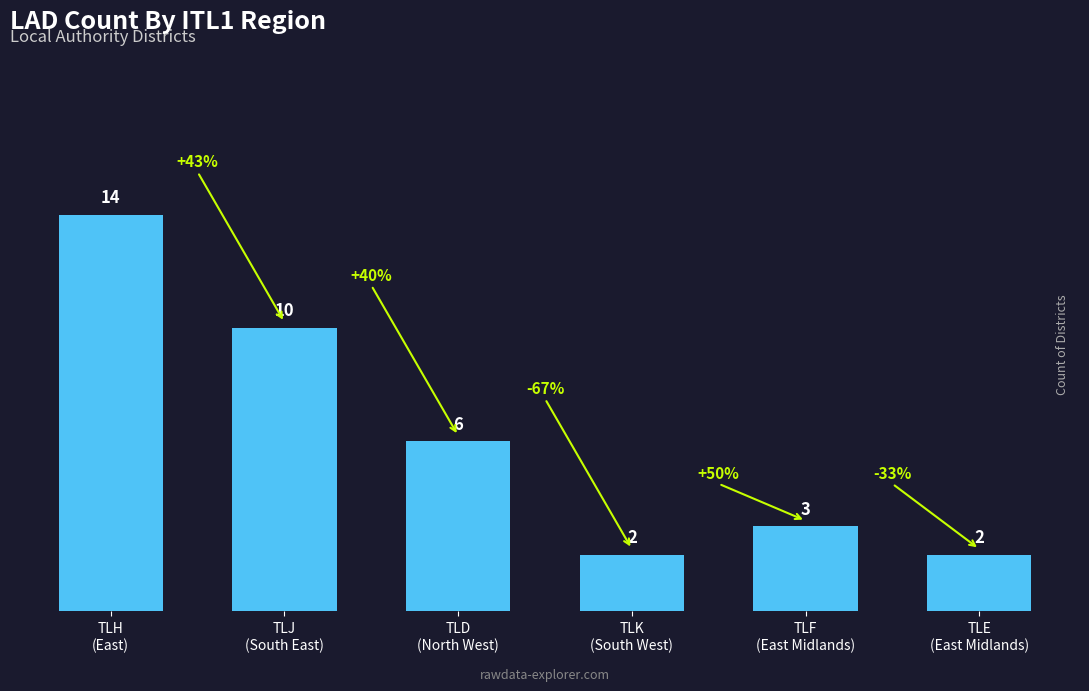

Reading left to right, what are all the values shown in this chart?

14	10	6	2	3	2